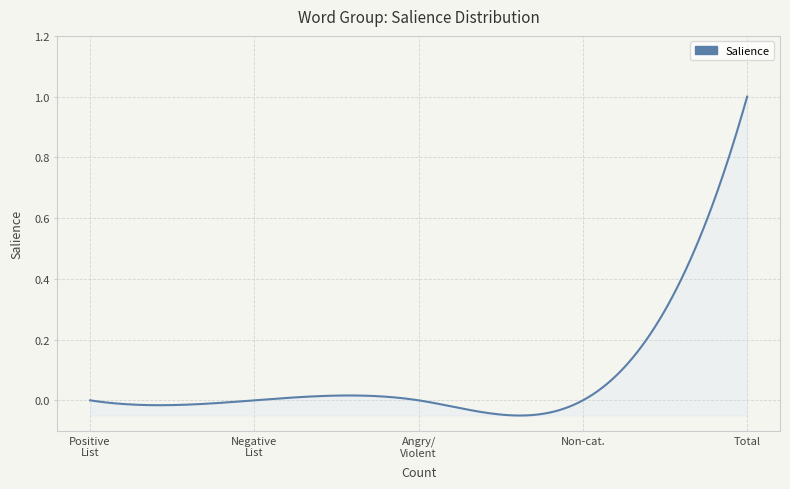

What is the difference between the maximum and minimum values?

1.1